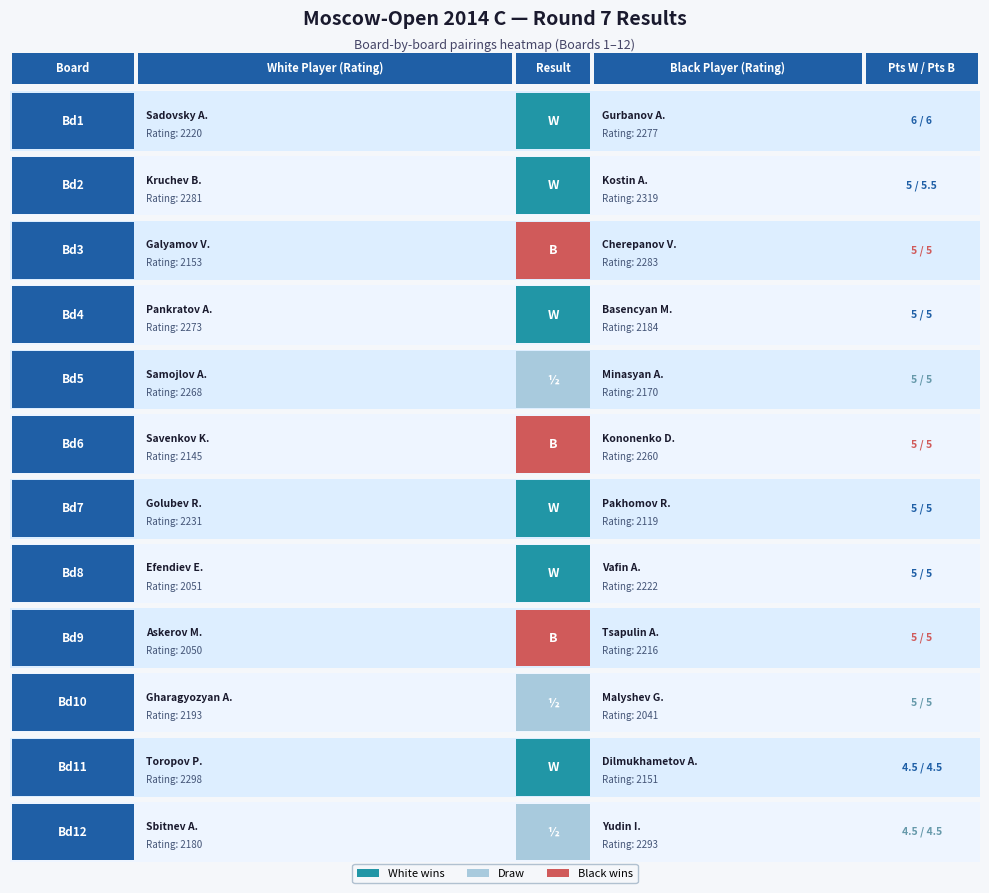

What is the sum of the Bd6 values at 0 and 2?

10.0